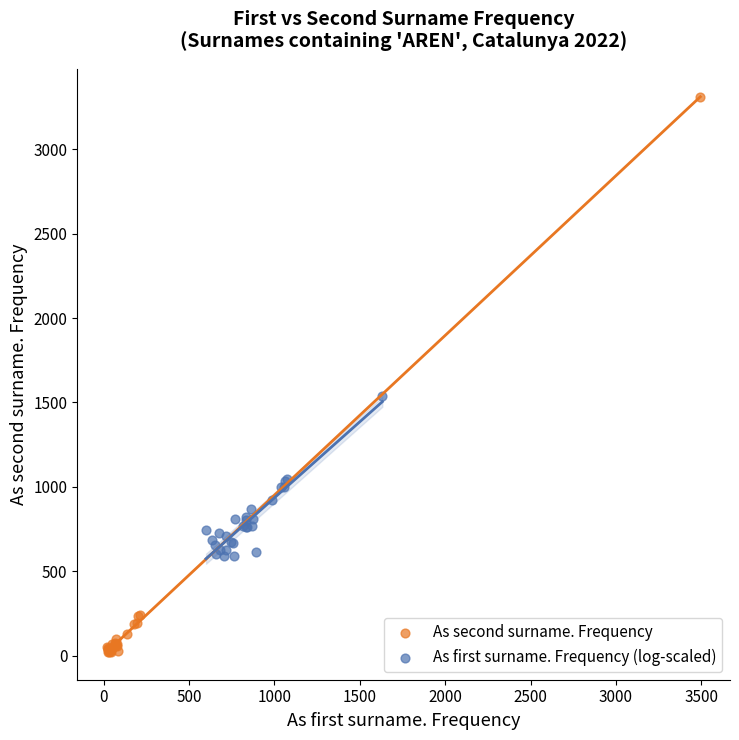

Which series reaches the maximum Y coordinate?

As second surname. Frequency